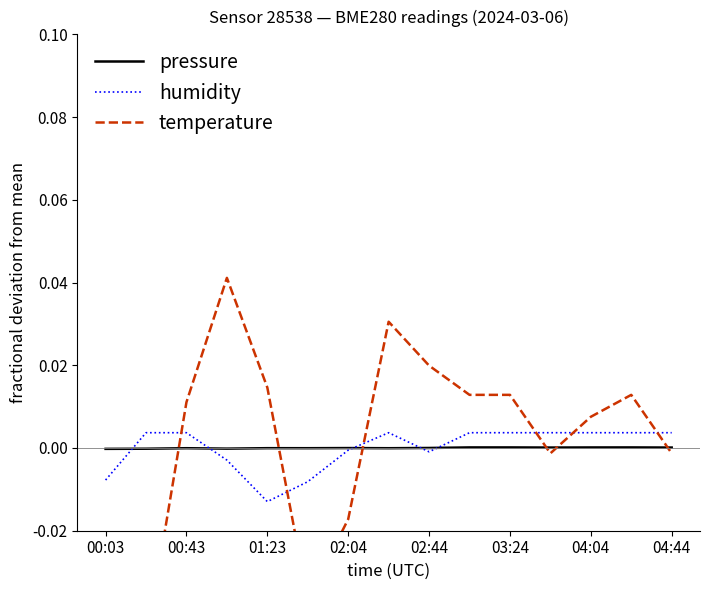

The humidity series shows -0.0 at 02:44. True or false?

True